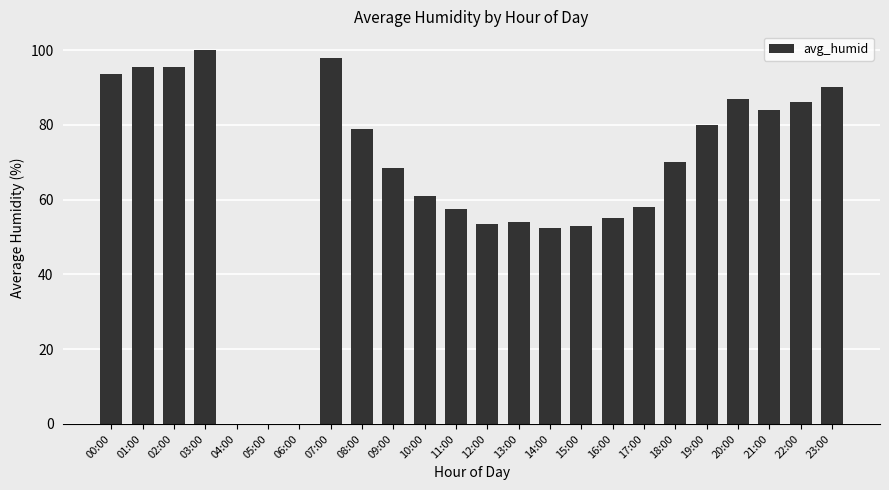

Are the bars grouped side by side (vs. stacked)?

No